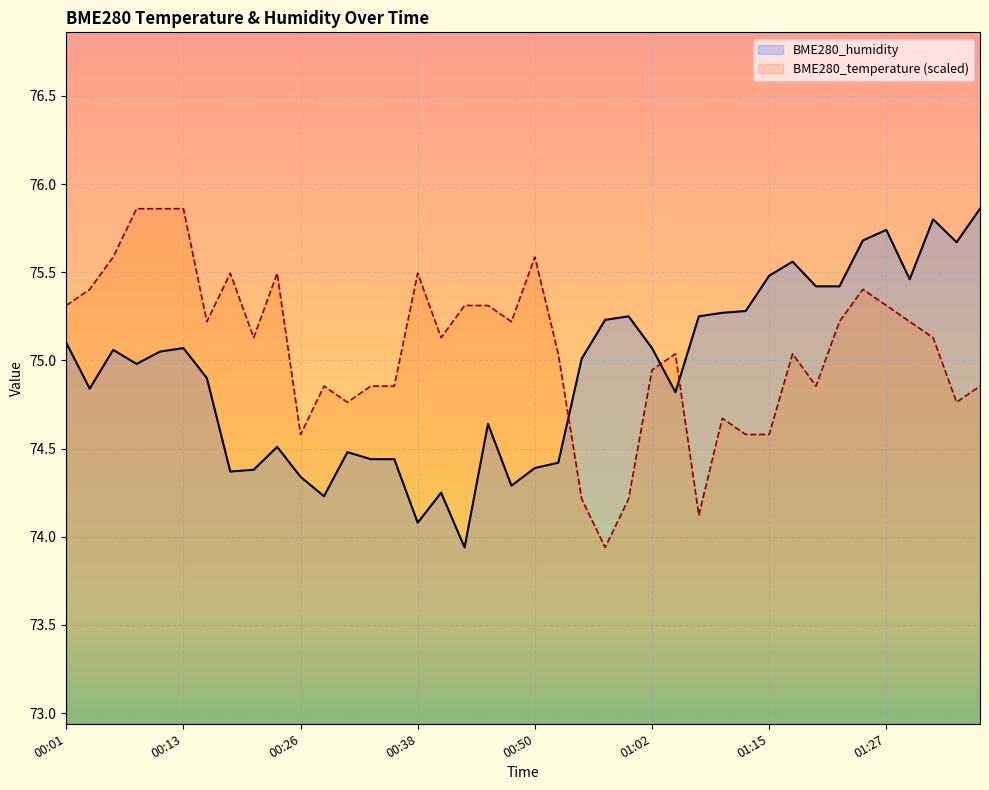

How many distinct data groups are displayed?

2